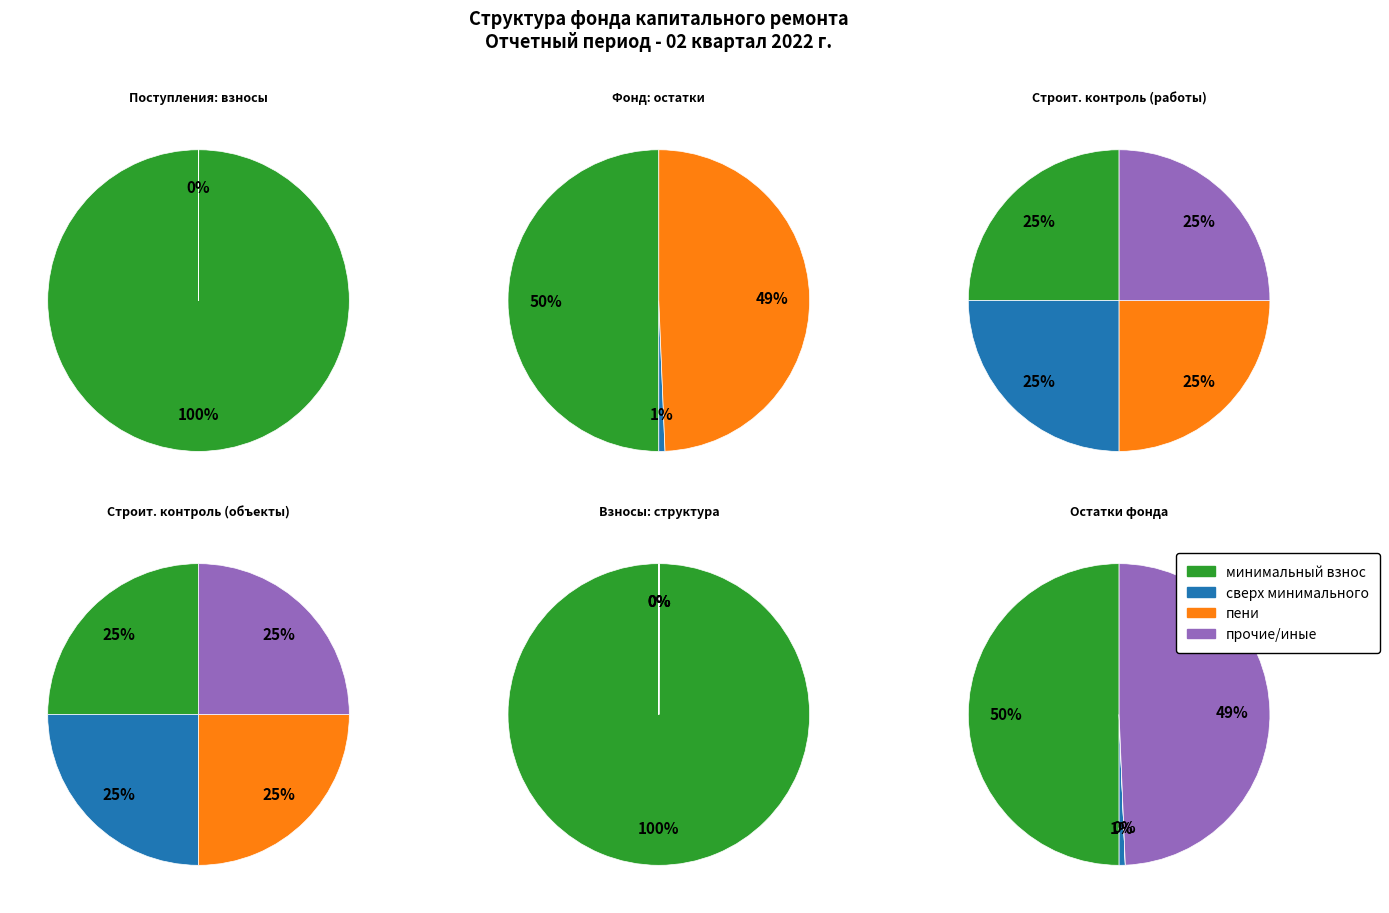

Between 2 and 3, which is larger?

2